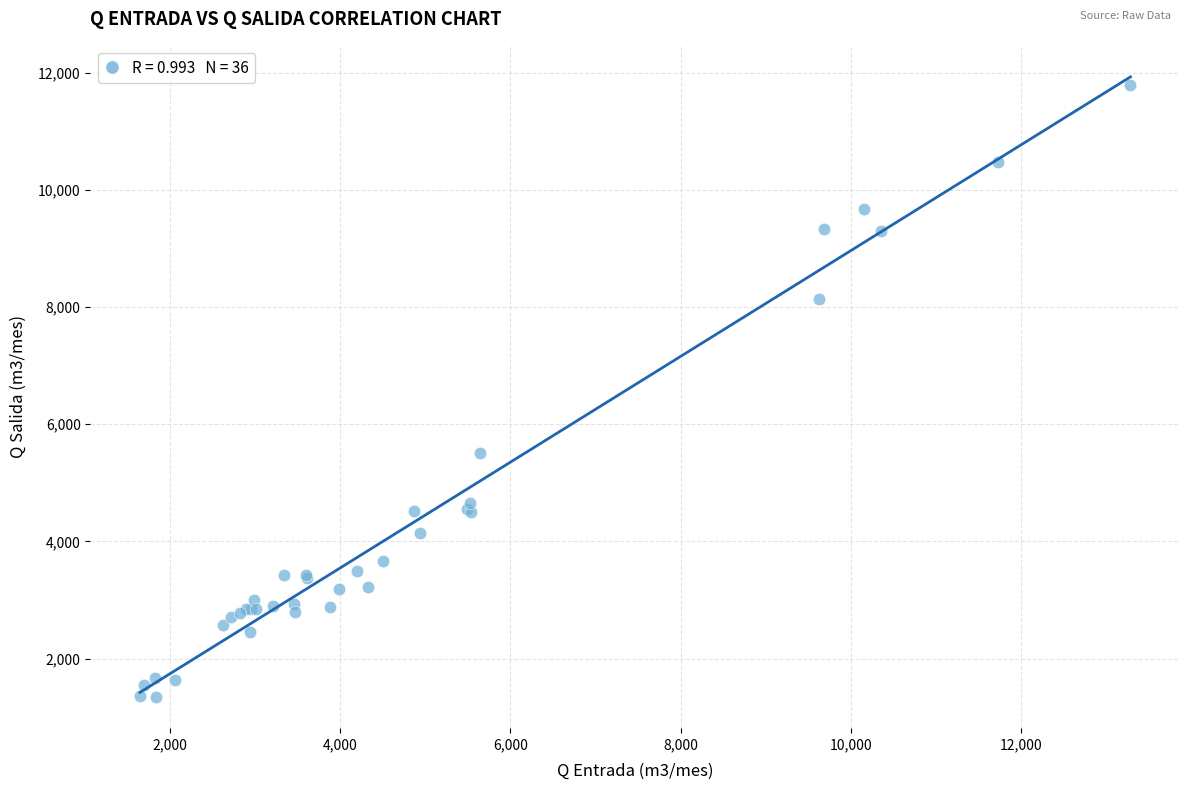

What Y value in the scatter plot is closest to 6568?

5502.5